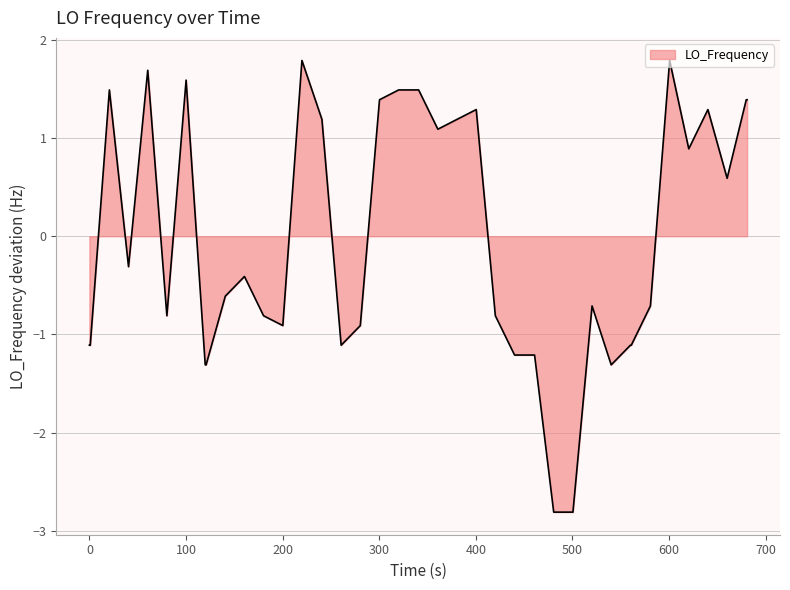

What is the maximum value shown in the chart?

1.8